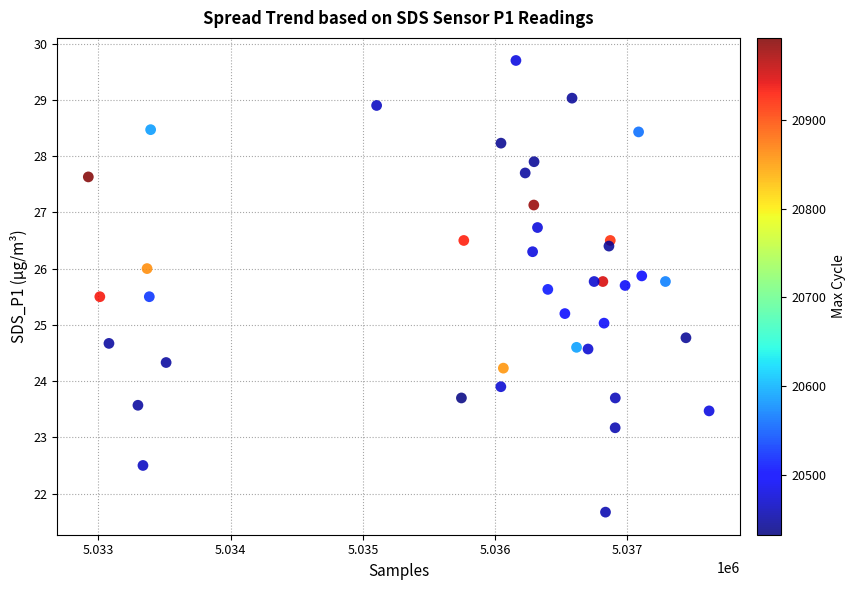

What is the range of Y values (max minus min)?

8.0